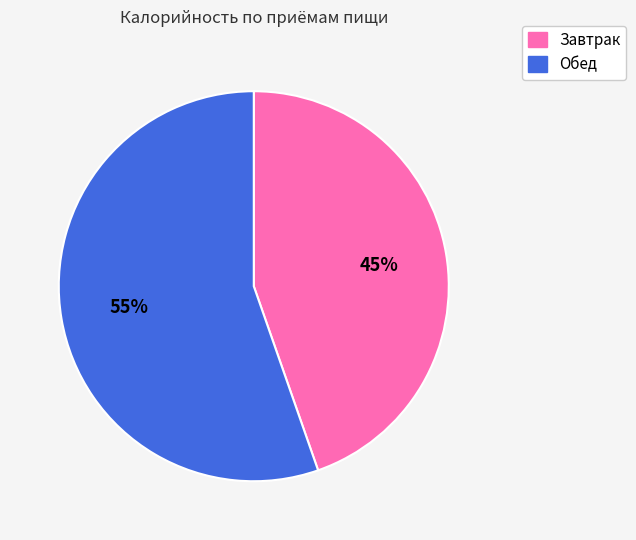

Which has a higher value, Завтрак or Обед?

Обед